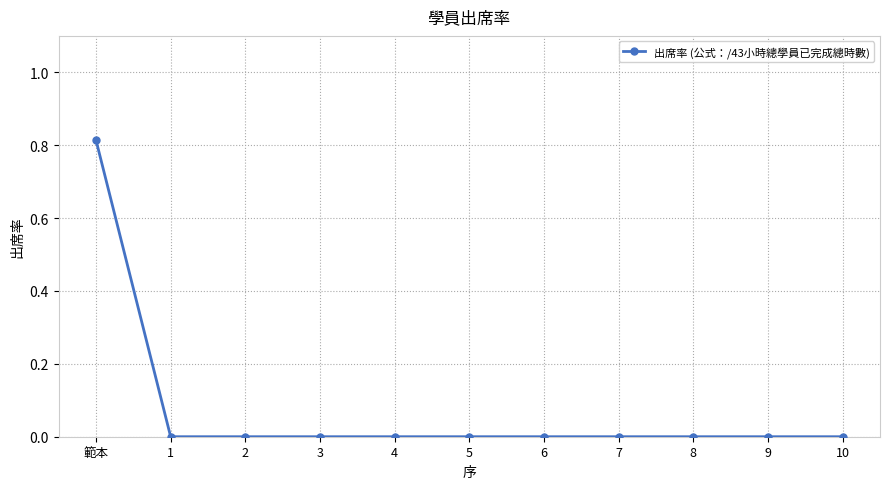

Count the number of categories in the chart.

11